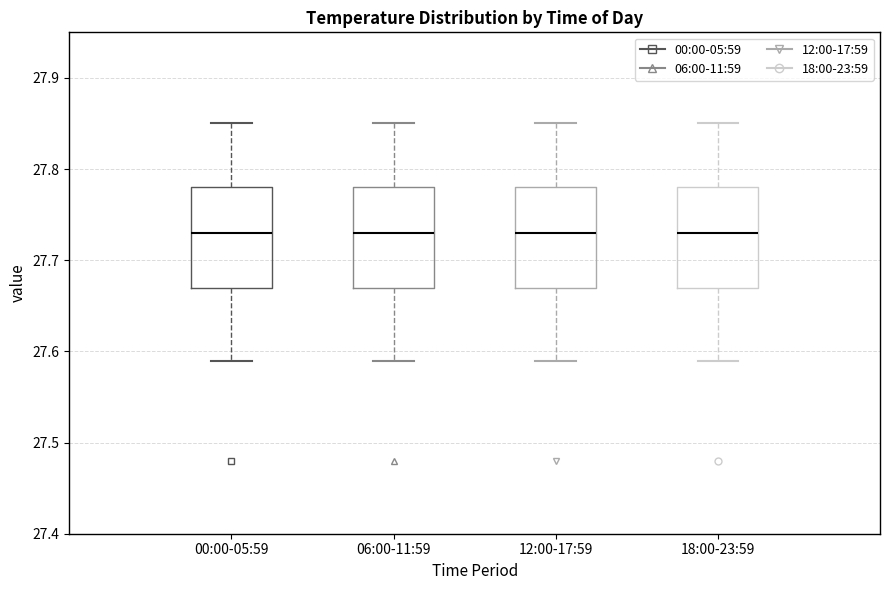

Reading left to right, transcribe this box plot: for each box, give where its median line is, the range the box spans, and where its two whiskers end, as read against the y-axis. The values are not printed on the chart, so give them approximately, as read against the axis.

00:00-05:59: median 27.73, box 27.67 to 27.78, whiskers 27.59 to 27.85
06:00-11:59: median 27.73, box 27.67 to 27.78, whiskers 27.59 to 27.85
12:00-17:59: median 27.73, box 27.67 to 27.78, whiskers 27.59 to 27.85
18:00-23:59: median 27.73, box 27.67 to 27.78, whiskers 27.59 to 27.85